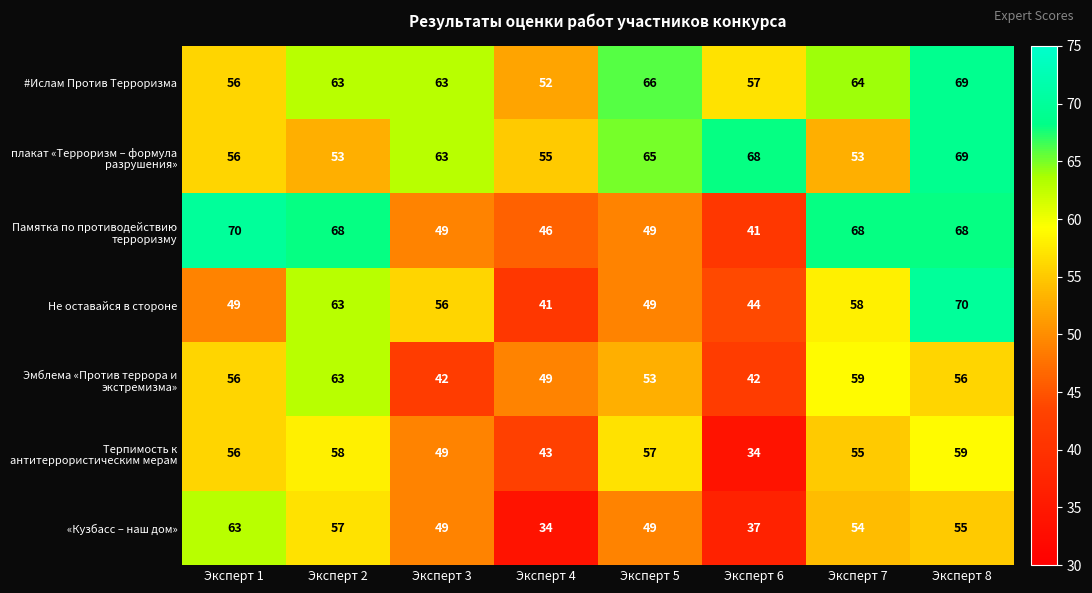

What is the difference between the highest and lowest values at Эксперт 5?

17